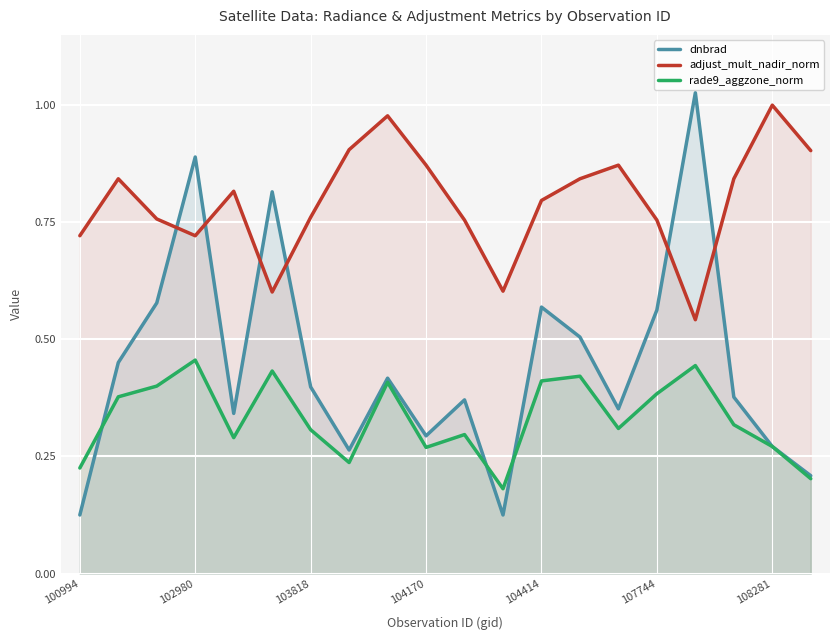

At how many categories does at least one series exceed 0?

20